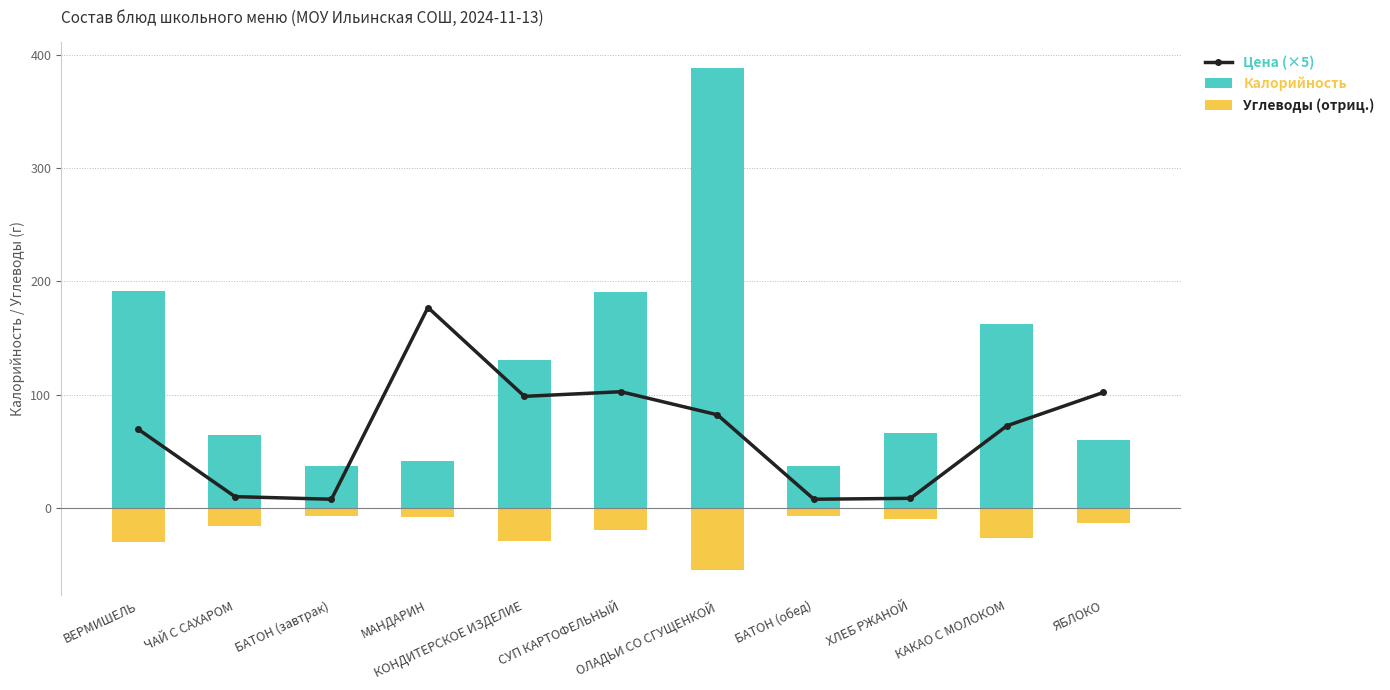

Which has a higher value, ВЕРМИШЕЛЬ or ОЛАДЬИ СО СГУЩЕНКОЙ?

ОЛАДЬИ СО СГУЩЕНКОЙ